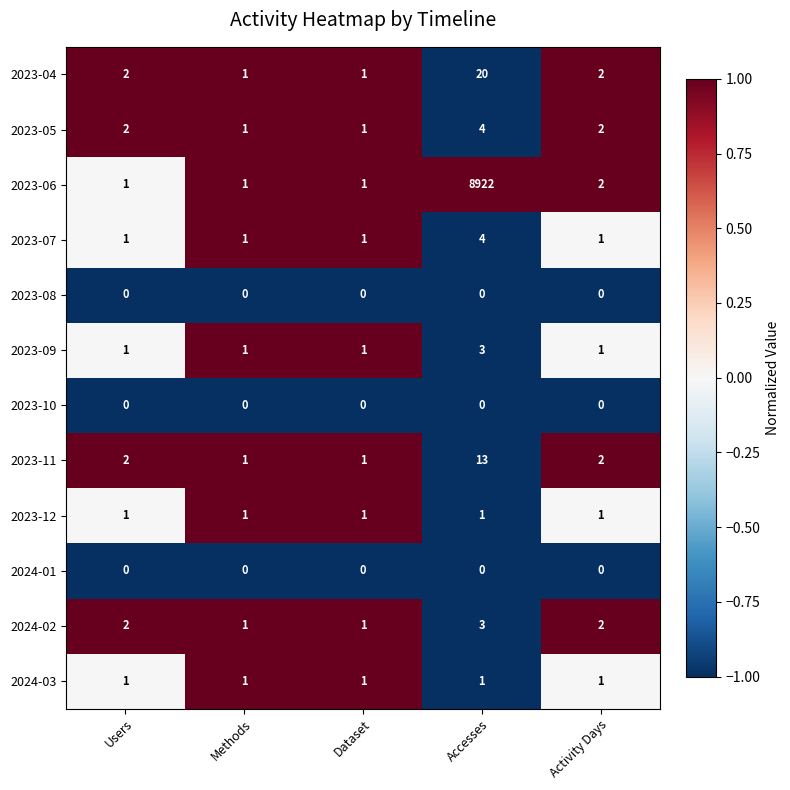

Which series has the largest range (max minus min)?

2023-06